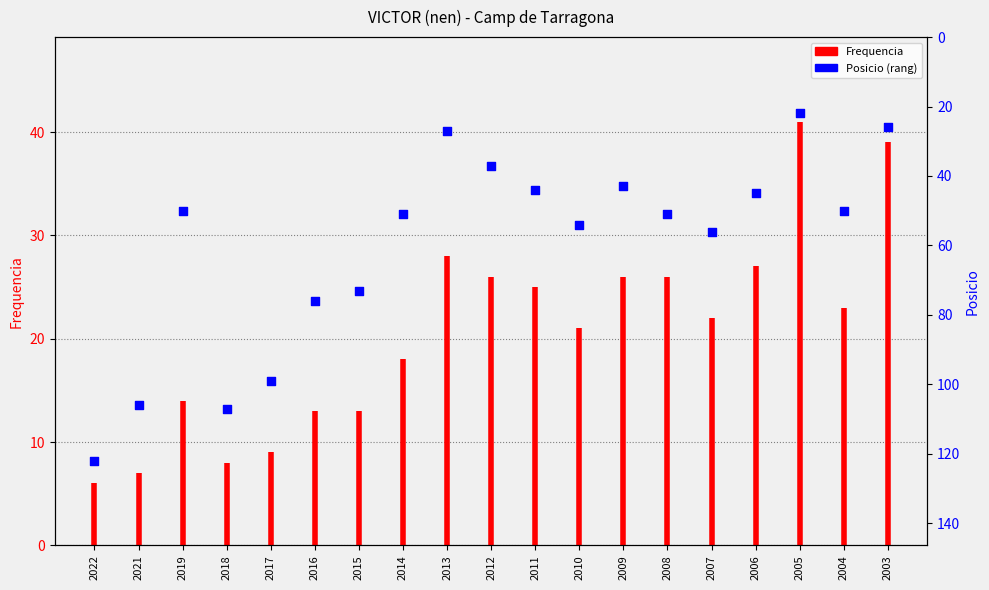

What is the change in value from 2019 to 2003?

-24